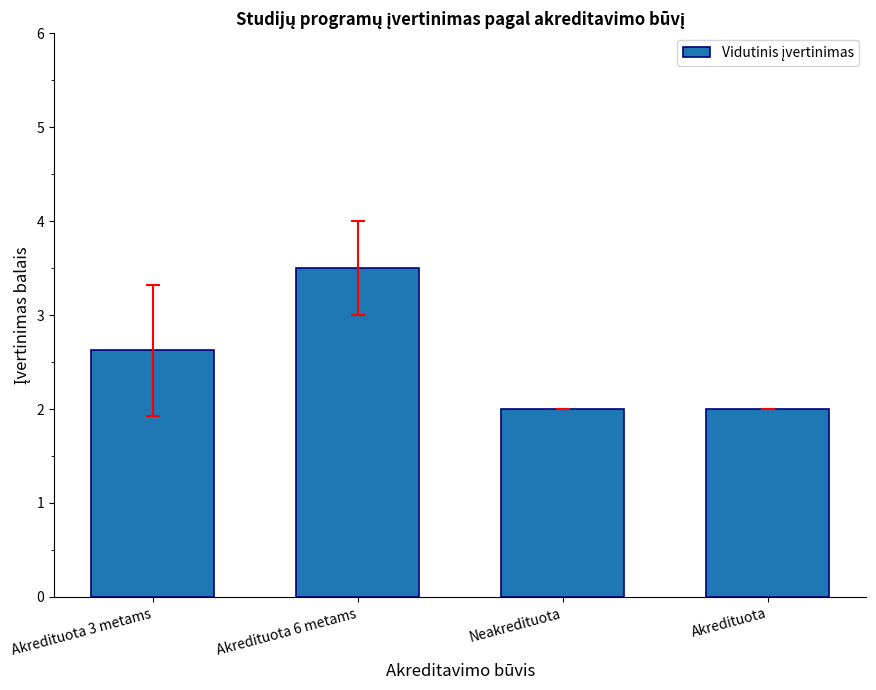

Reading left to right, transcribe all the data shown in this chart.

2.6	3.5	2.0	2.0